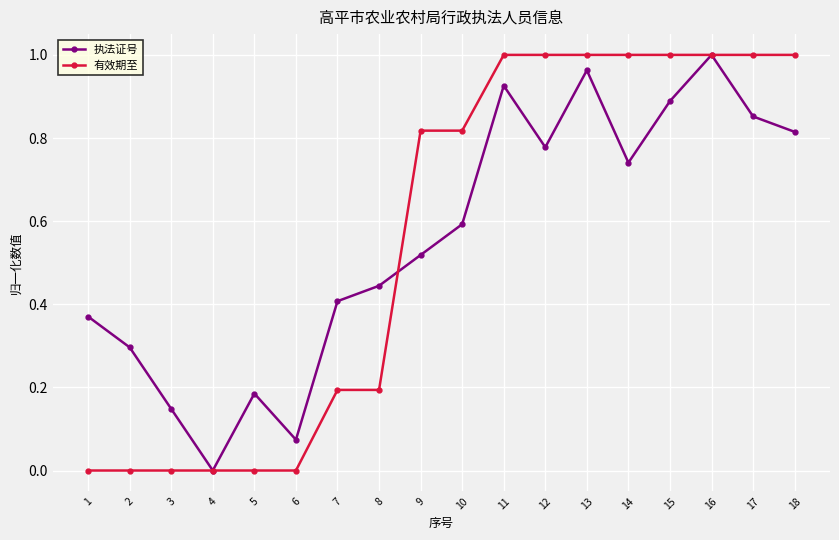

How many interior local peaks does the 执法证号 series have?

4